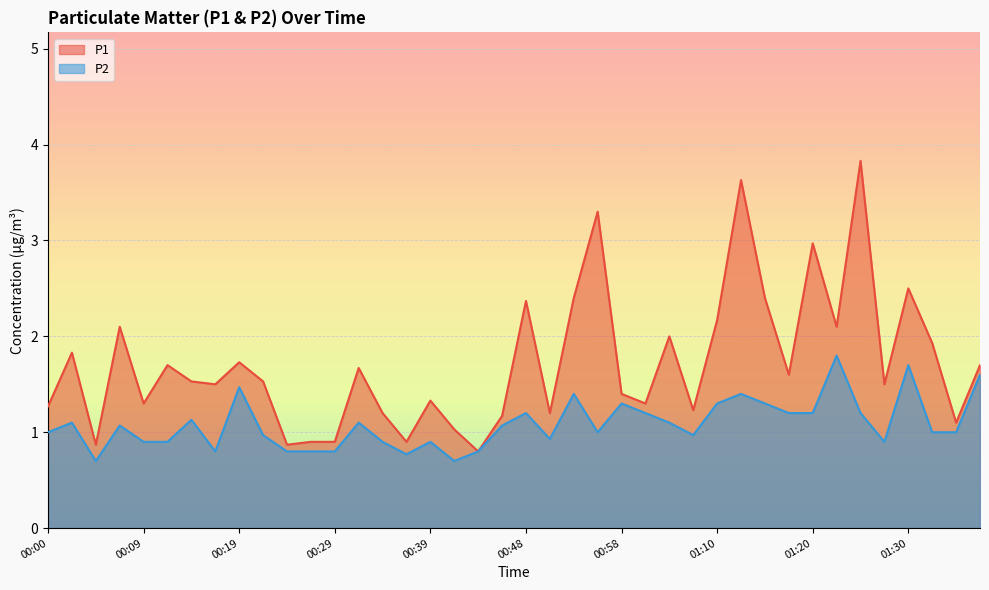

In P1, how many points are lower than both neighbors (excluding endpoints)?

13